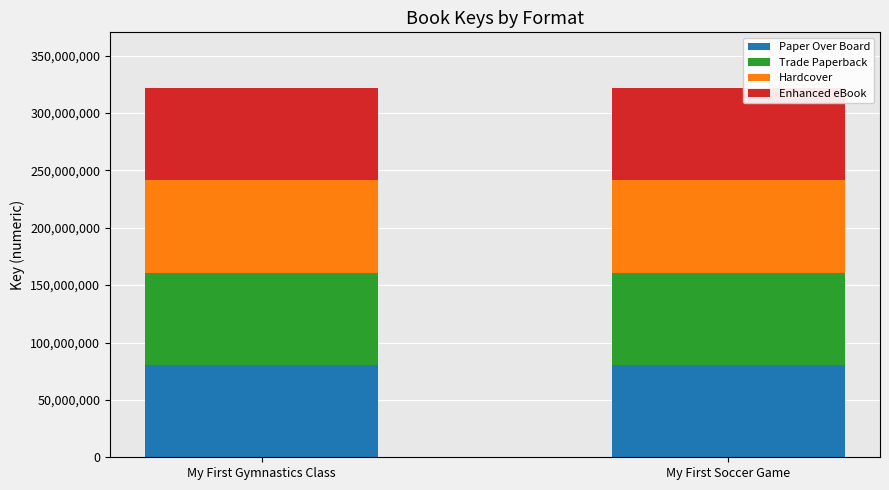

What is the total value across all series at My First Soccer Game?

321959272